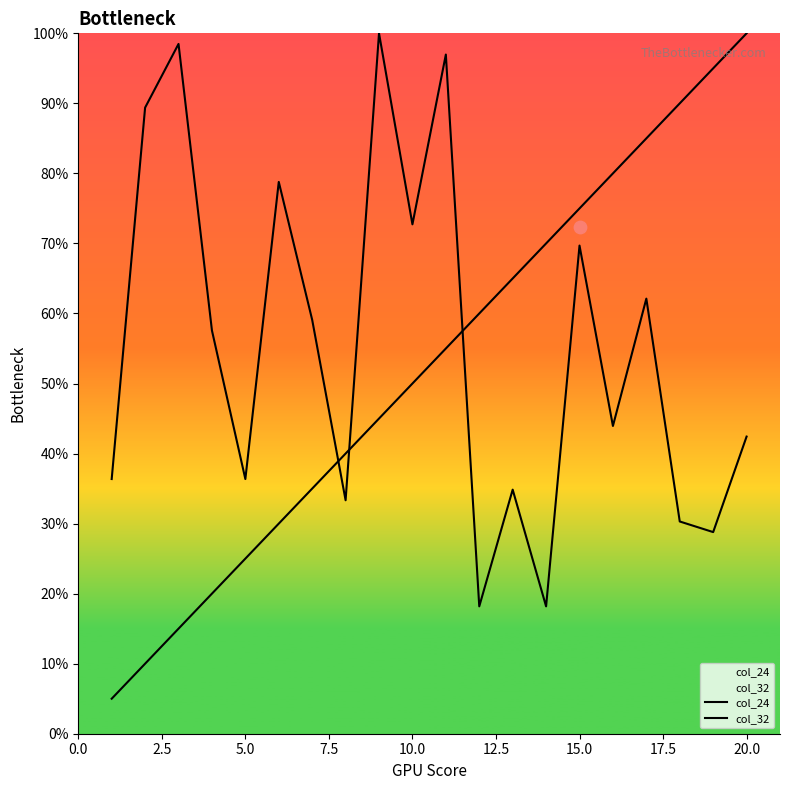

What are all the series names shown in the legend?

col_24, col_32